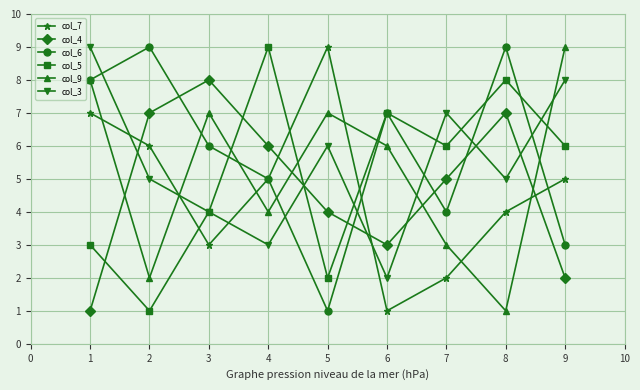

How many interior local peaks does the col_6 series have?

3